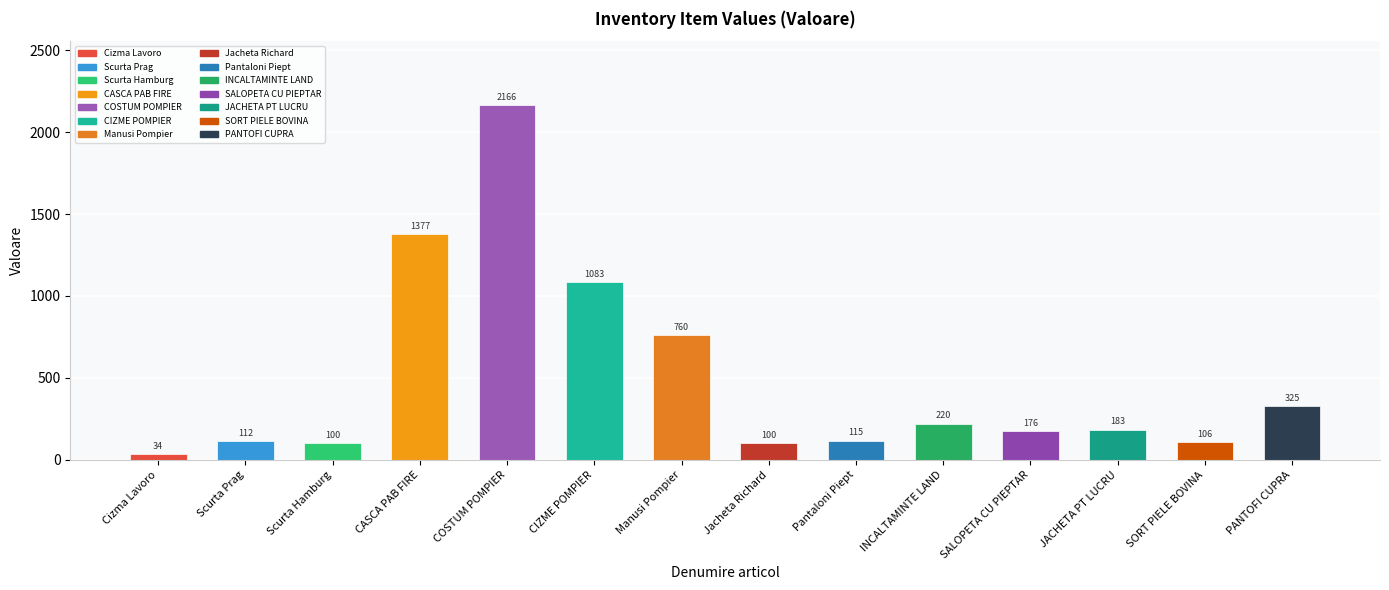

Which category has the highest value across all series?

COSTUM POMPIER